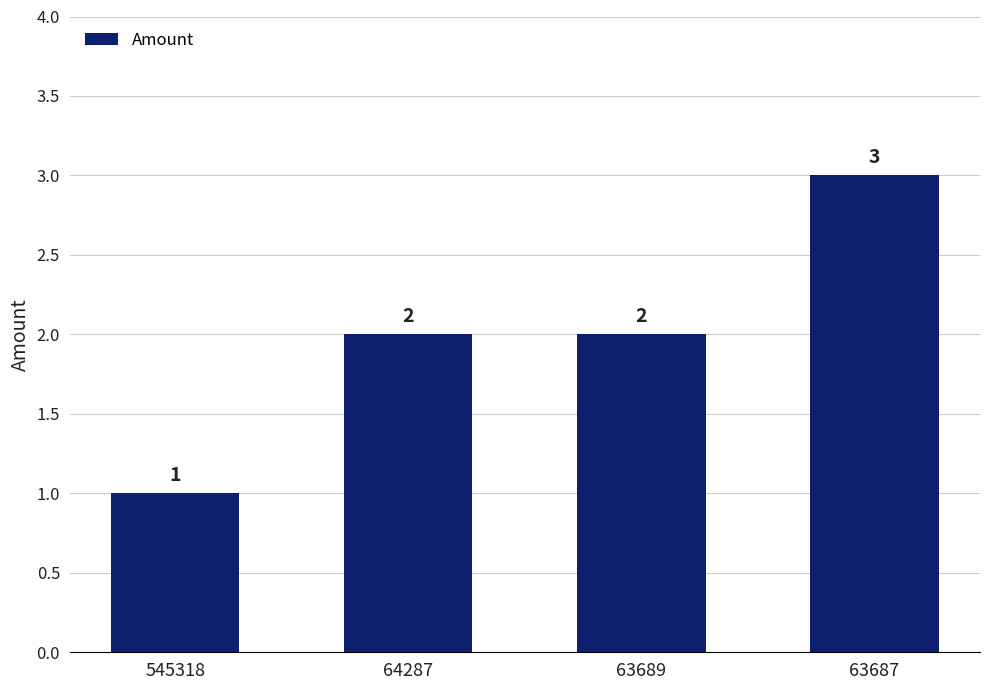

How many values are between 2 and 3?

3